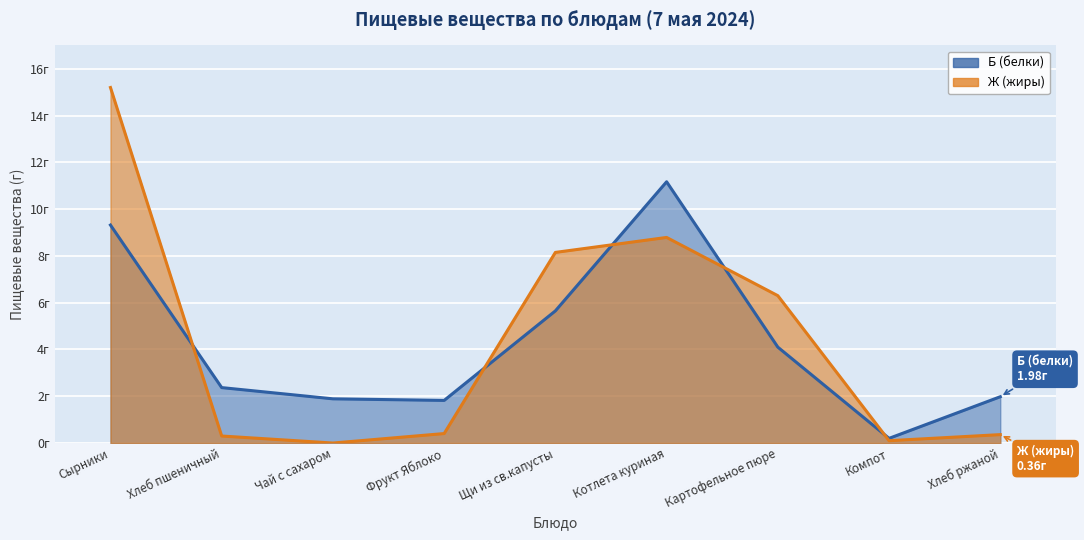

At Сырники, list the series in order from smallest to largest.

Б (белки), Ж (жиры)